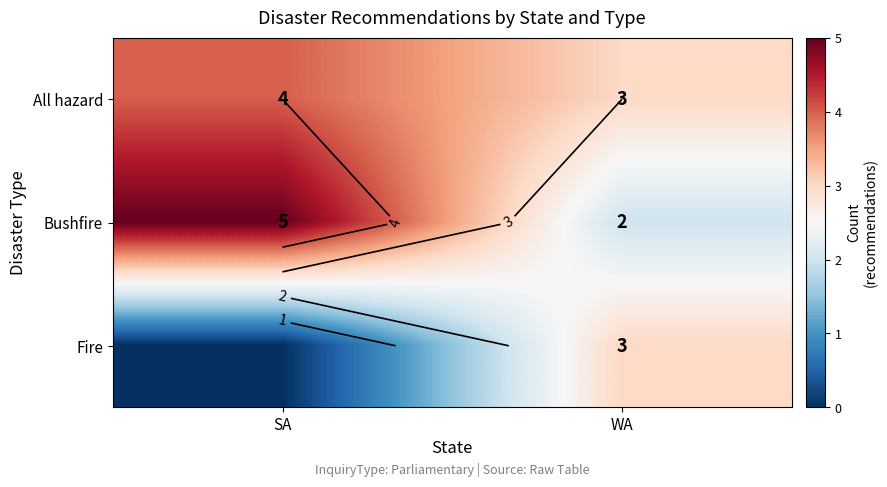

How many values in the Fire series are below 3?

1